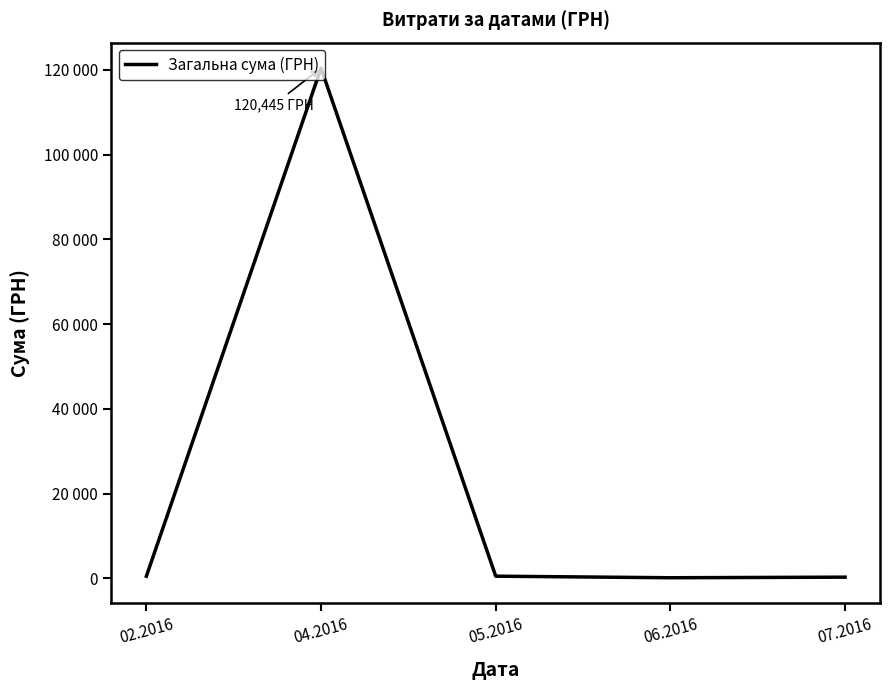

Reading left to right, what are all the values shown in this chart?

02.2016=488.5	04.2016=120445.2	05.2016=504.0	06.2016=132.0	07.2016=270.0